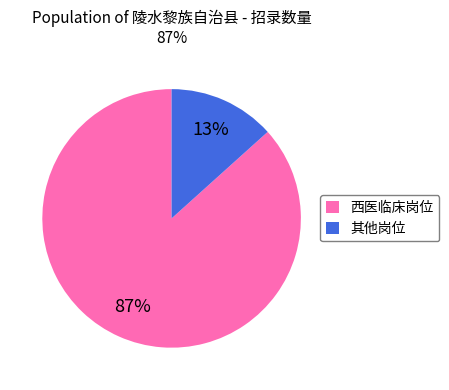

To the nearest percent, what is the combined percentage of 其他岗位 and 西医临床岗位?

100%